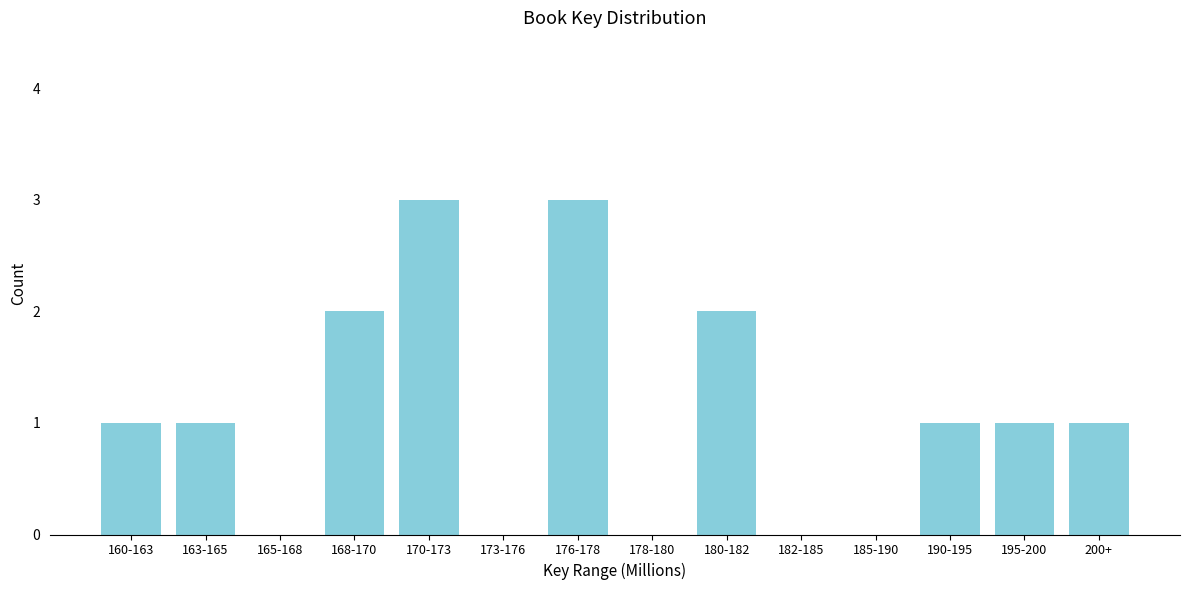

Reading left to right, transcribe all the data shown in this chart.

160-163=1	163-165=1	165-168=0	168-170=2	170-173=3	173-176=0	176-178=3	178-180=0	180-182=2	182-185=0	185-190=0	190-195=1	195-200=1	200+=1